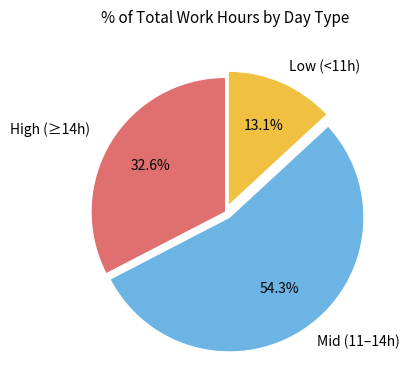

Is there a majority slice in this chart?

Yes